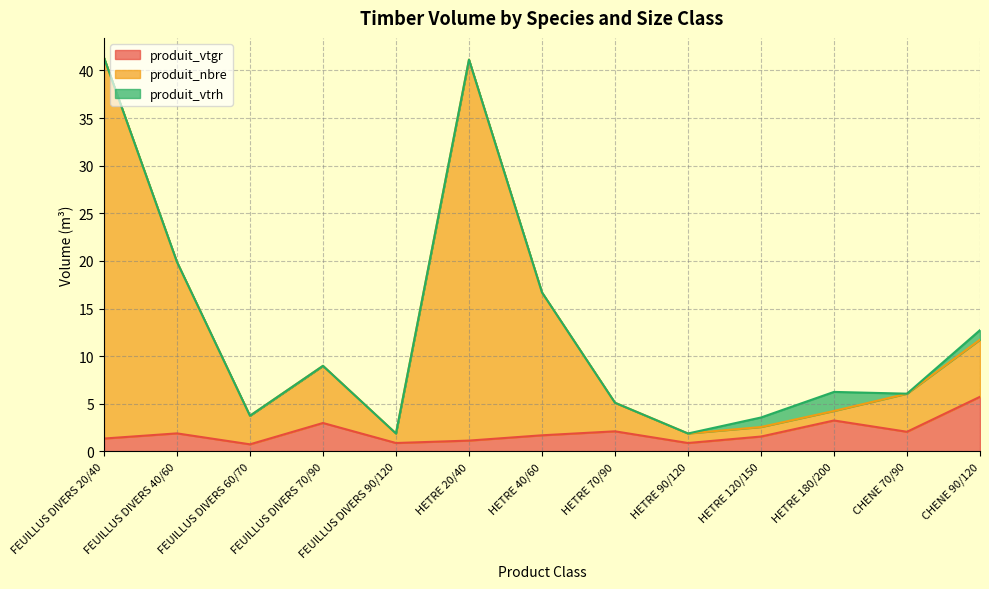

What is the label of the 1st point from the left?

FEUILLUS DIVERS 20/40